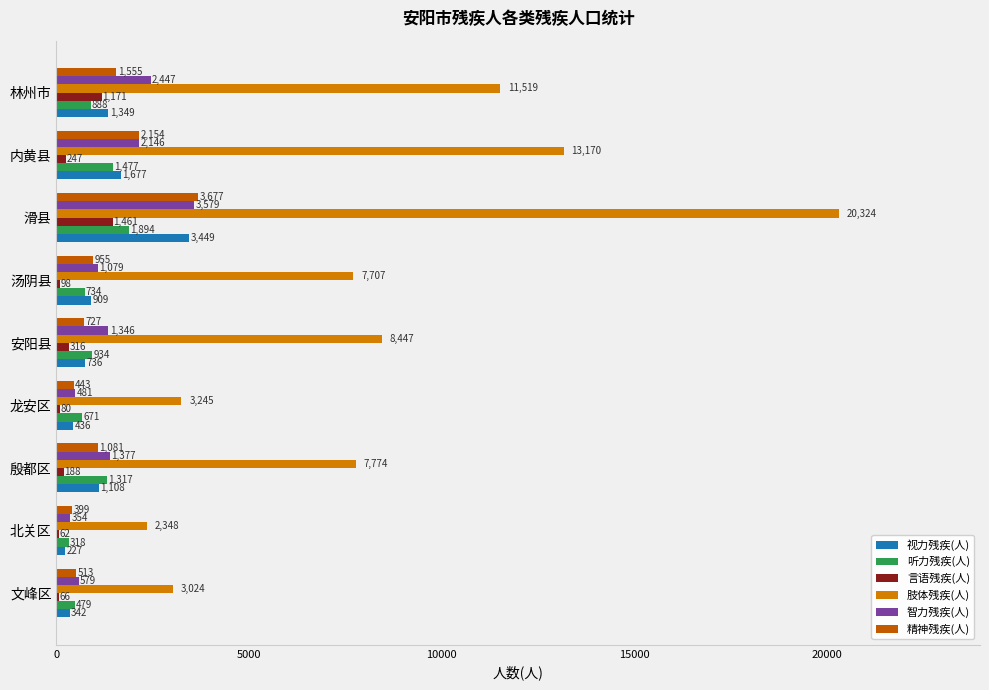

The value of 智力残疾(人) at 汤阴县 is 1079. True or false?

True